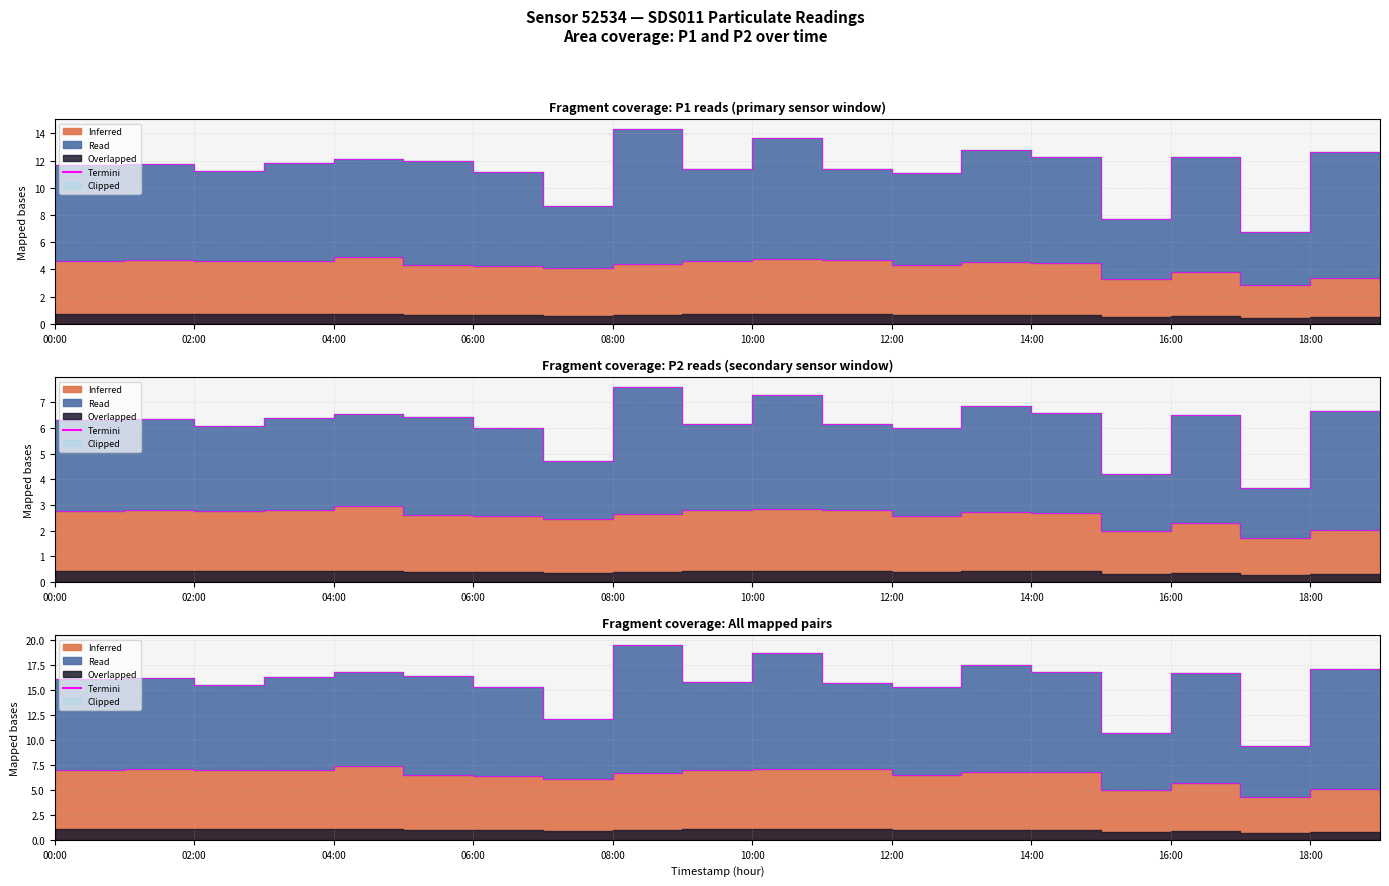

What position from the right is 02:00?

18